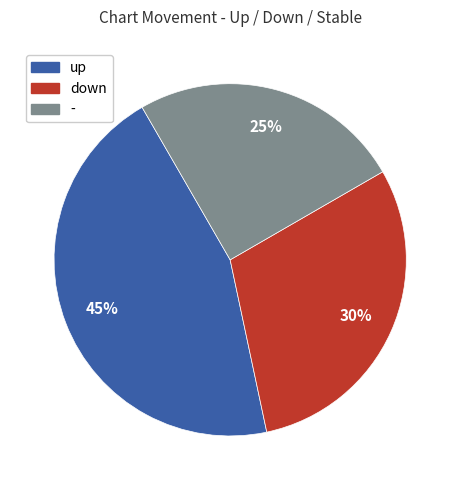

To the nearest percent, what percentage of the pie is up?

45%